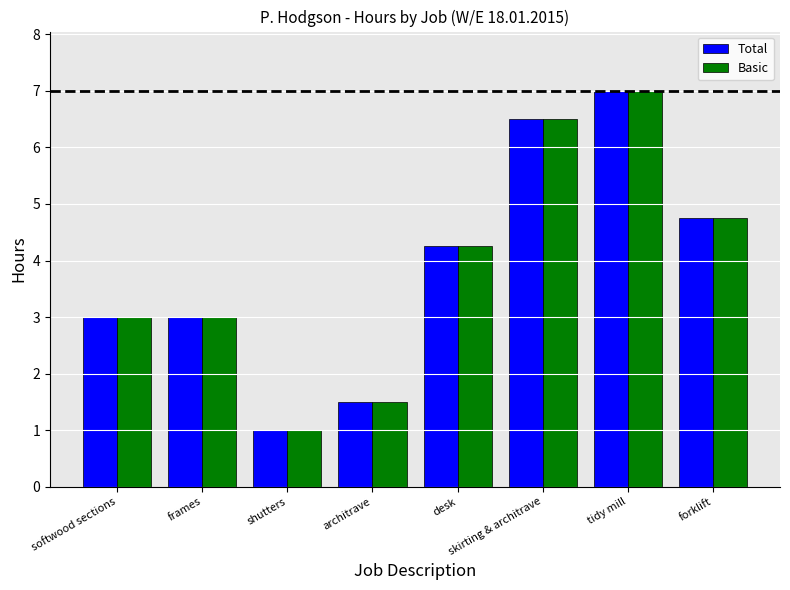

What are all the series names shown in the legend?

Total, Basic